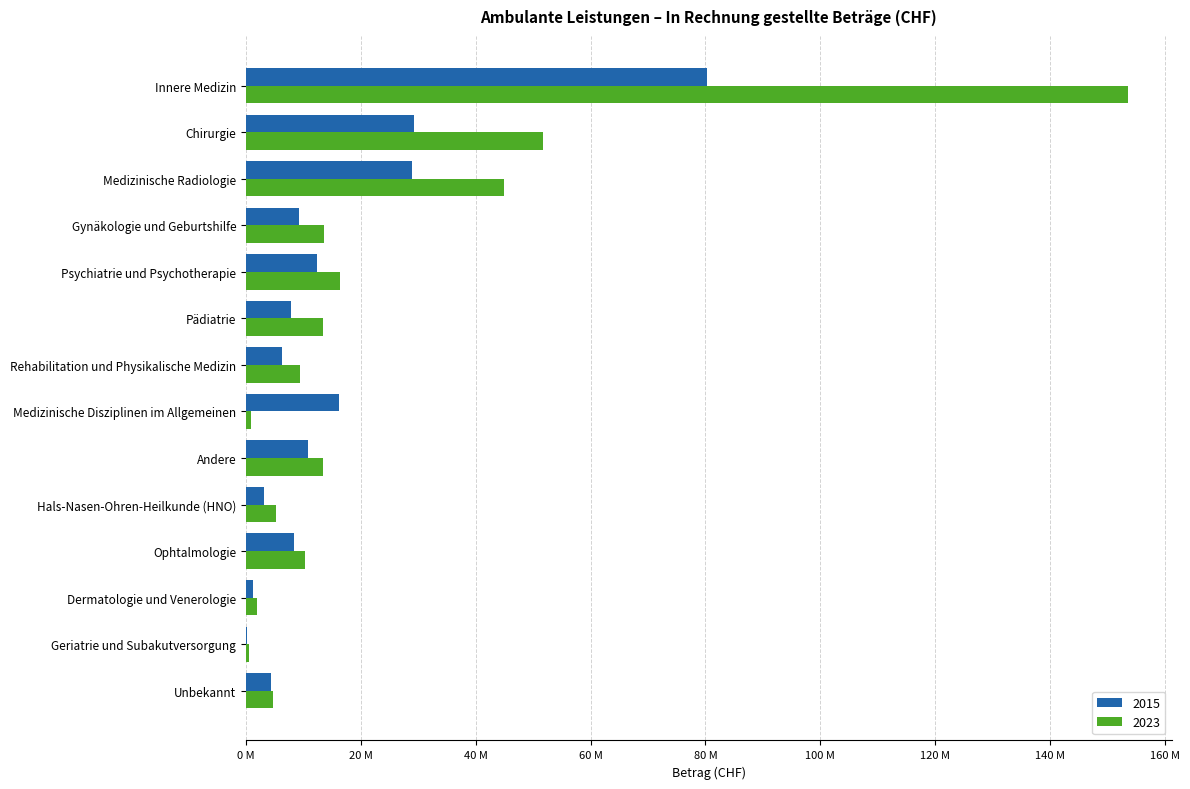

What are all the series names shown in the legend?

2015, 2023